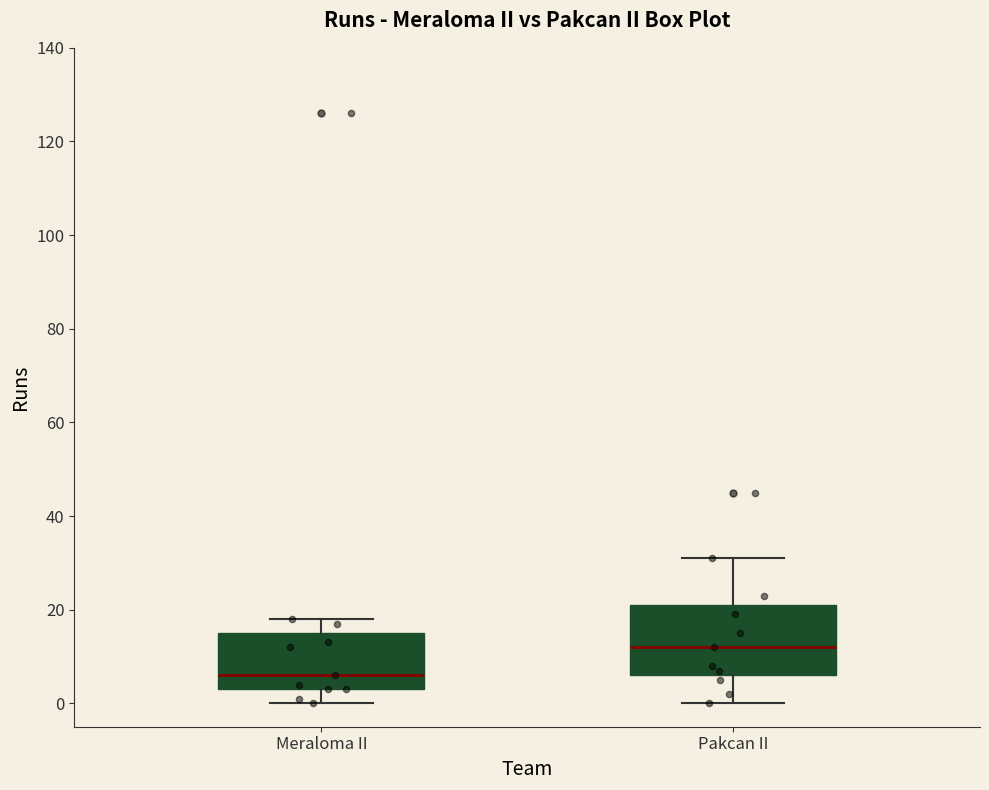

Comparing the boxes themselves (not the whiskers), which one is the tallest?

Pakcan II